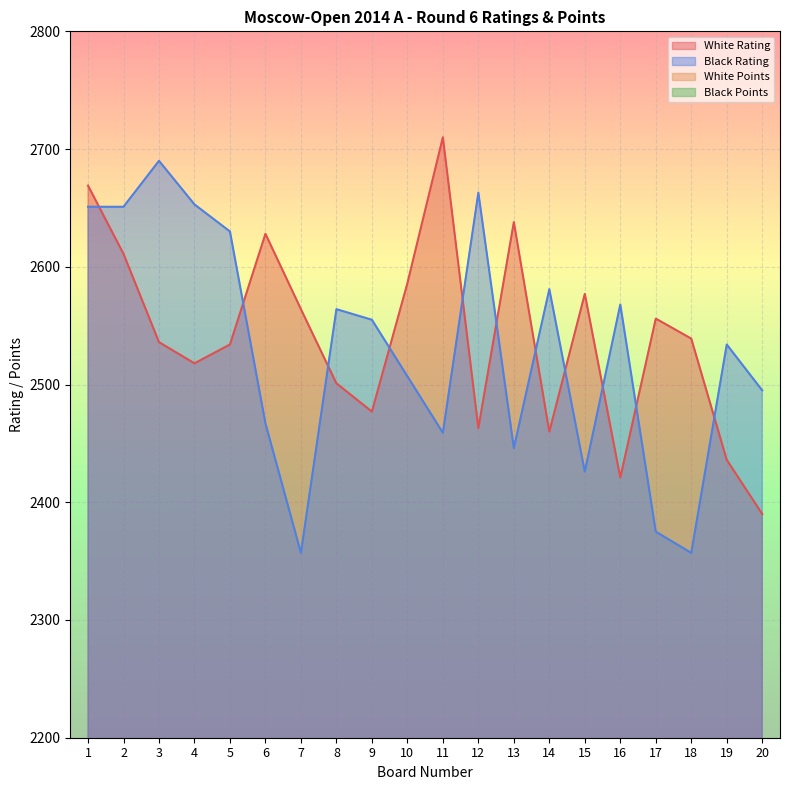

What is the value of the Black Points point at the 5th from the left?

4.0